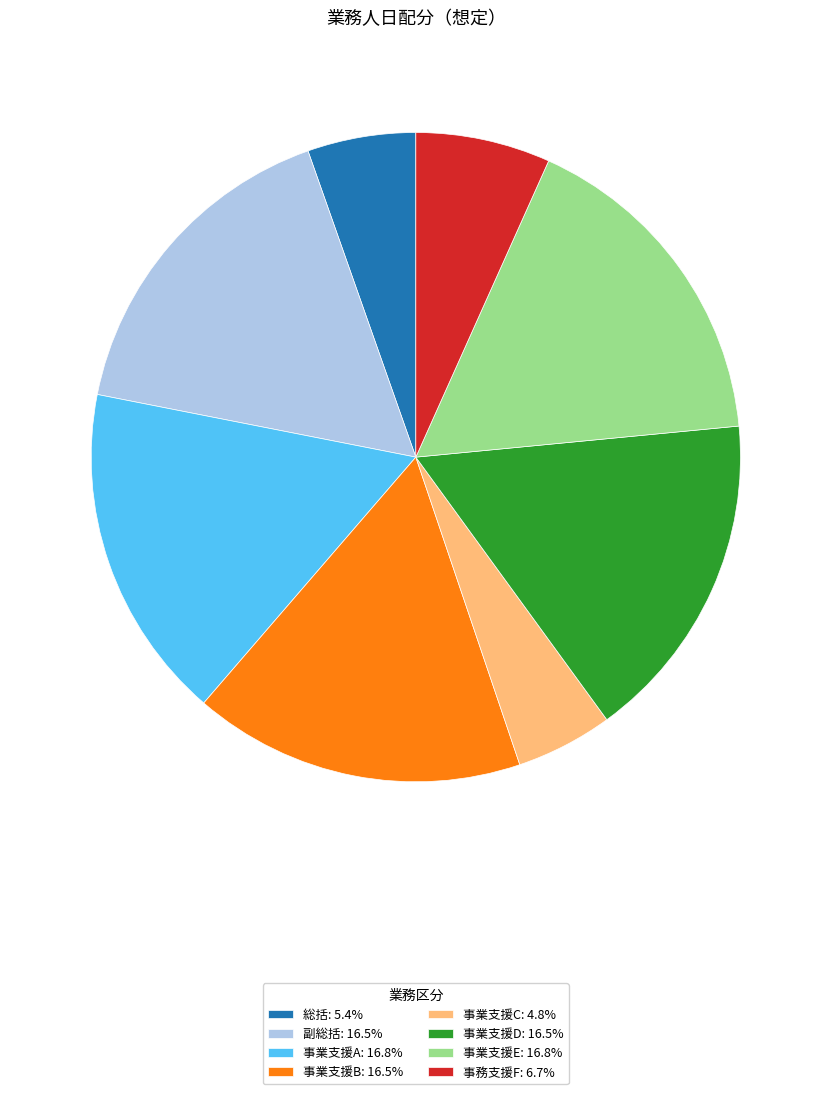

What is the ratio of the value at 事業支援C: 4.8% to the value at 事業支援B: 16.5%?

0.3